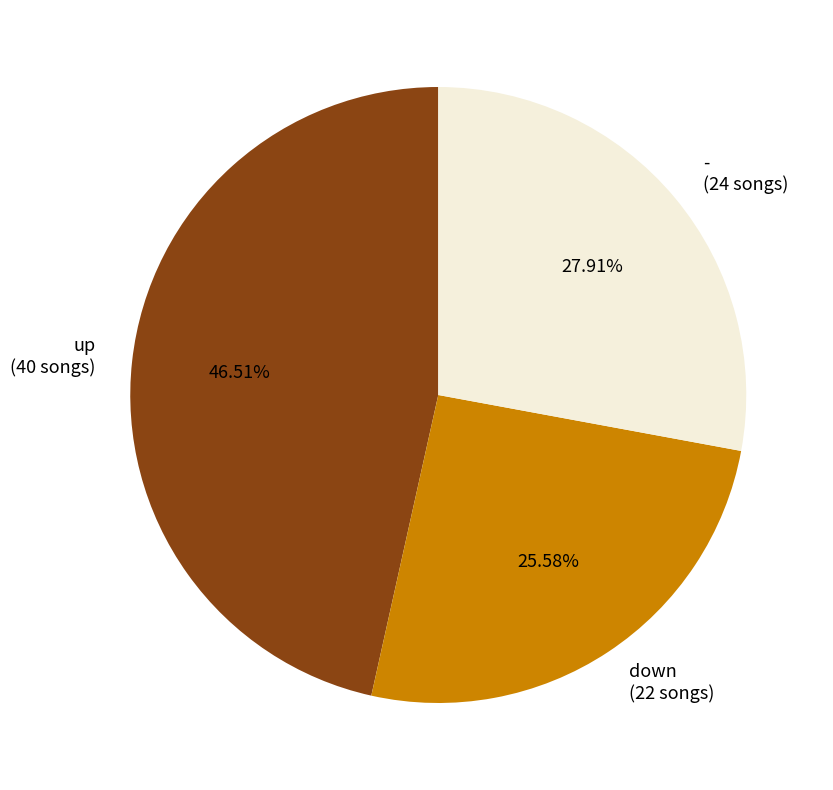

True or false: down accounts for 26% of the total.

True